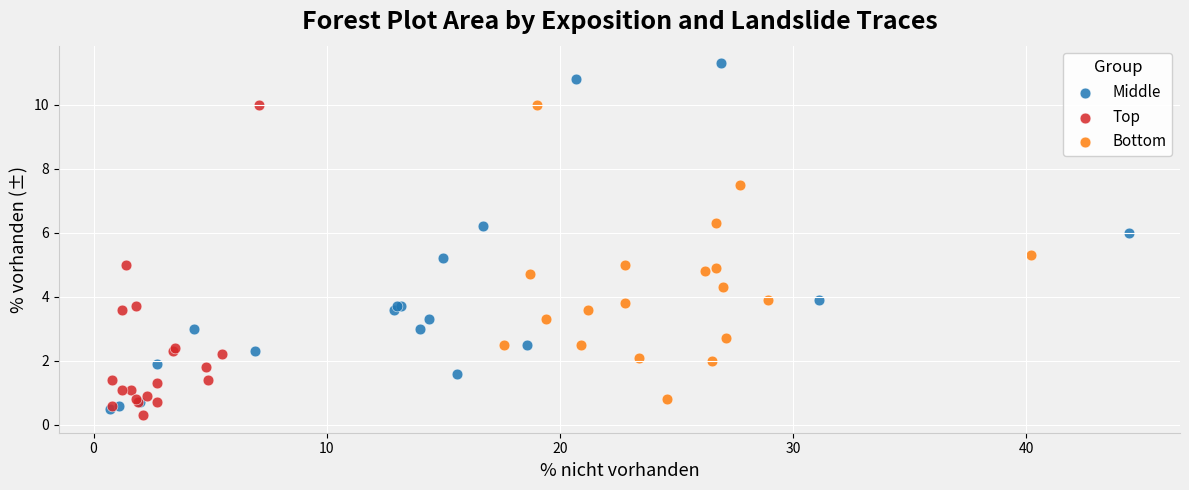

Which series has the widest spread of Y values?

Middle